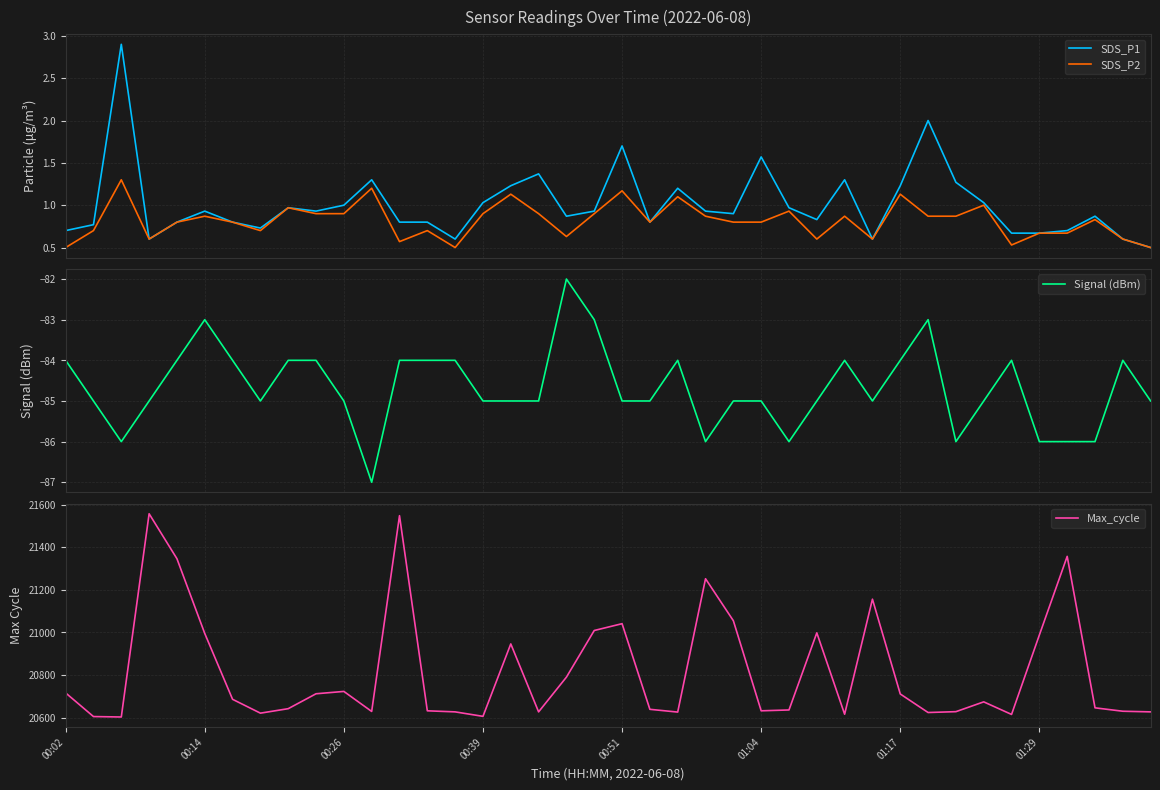

Read the SDS_P2 value at 28.

0.9